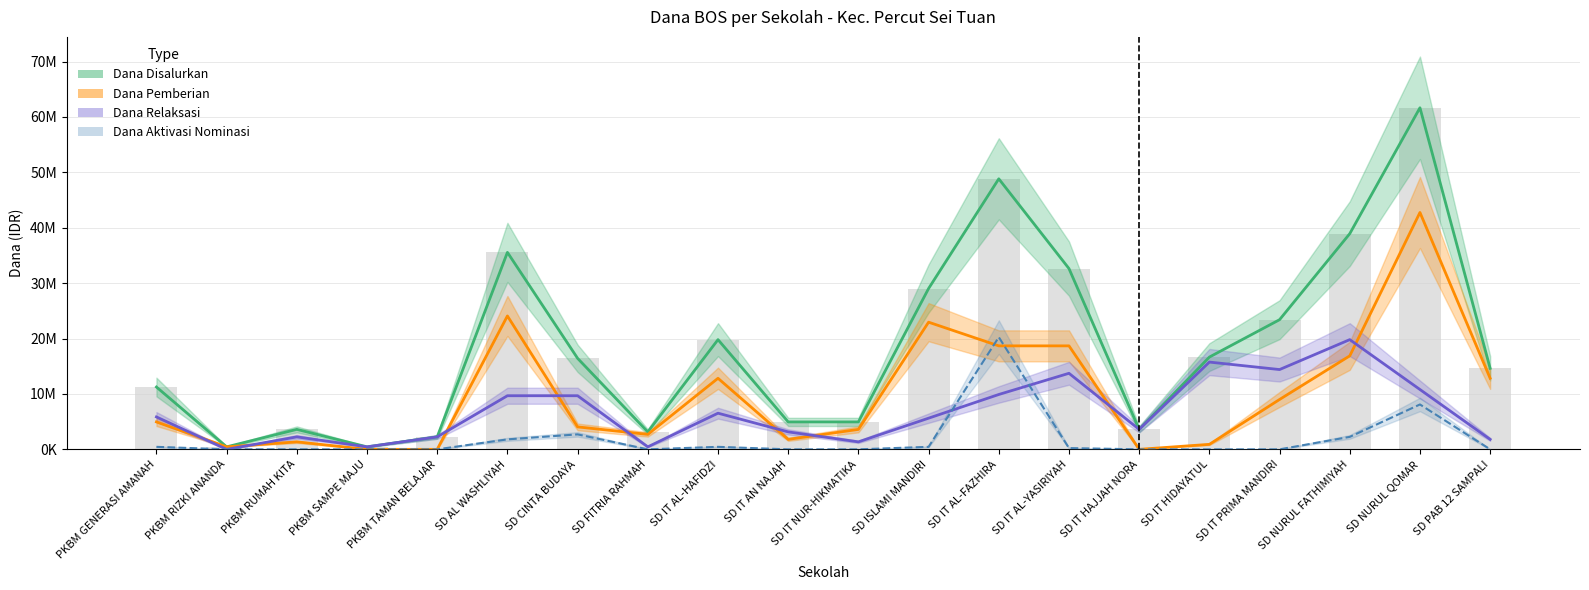

Between SD IT AL-YASIRIYAH and SD IT HAJJAH NORA, which series saw the biggest shift?

Dana Disalurkan